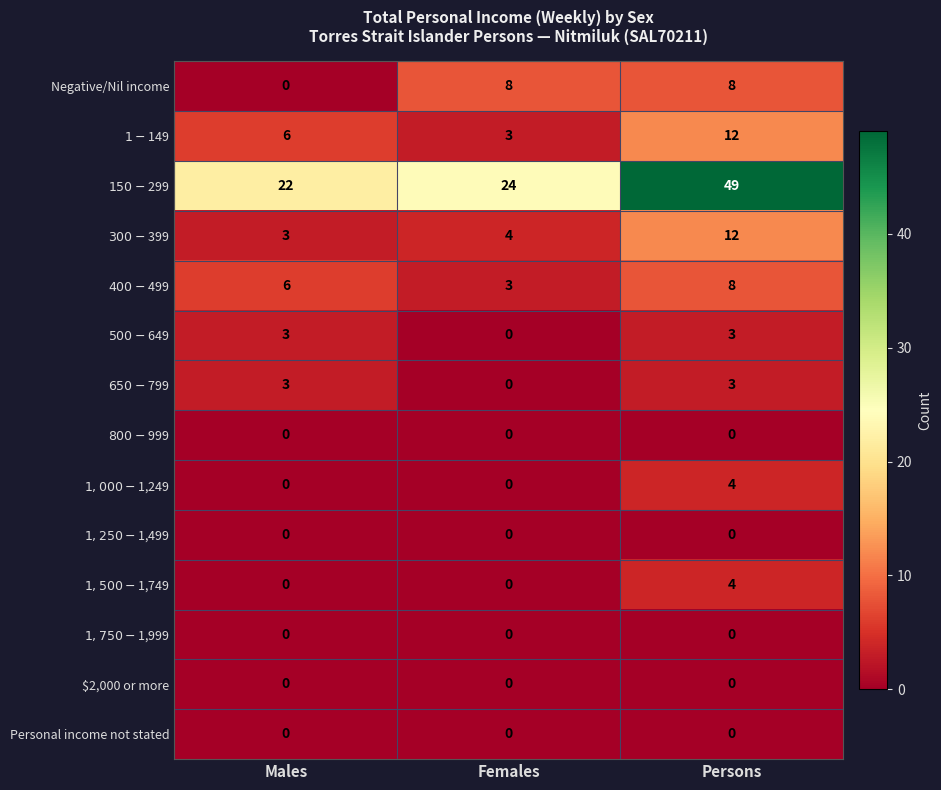

At which category is the sum across all series the highest?

Persons